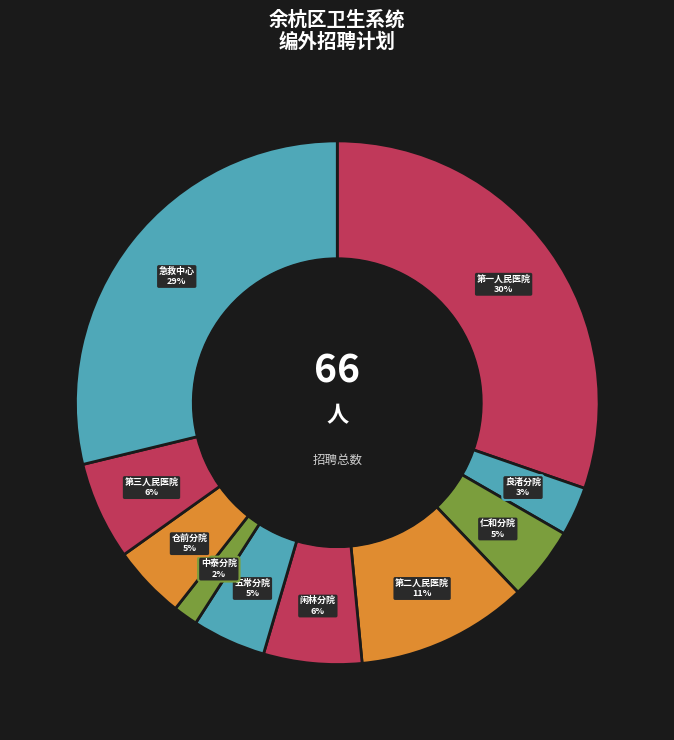

Which category has the biggest portion of the pie?

杭州市余杭区第一人民医院